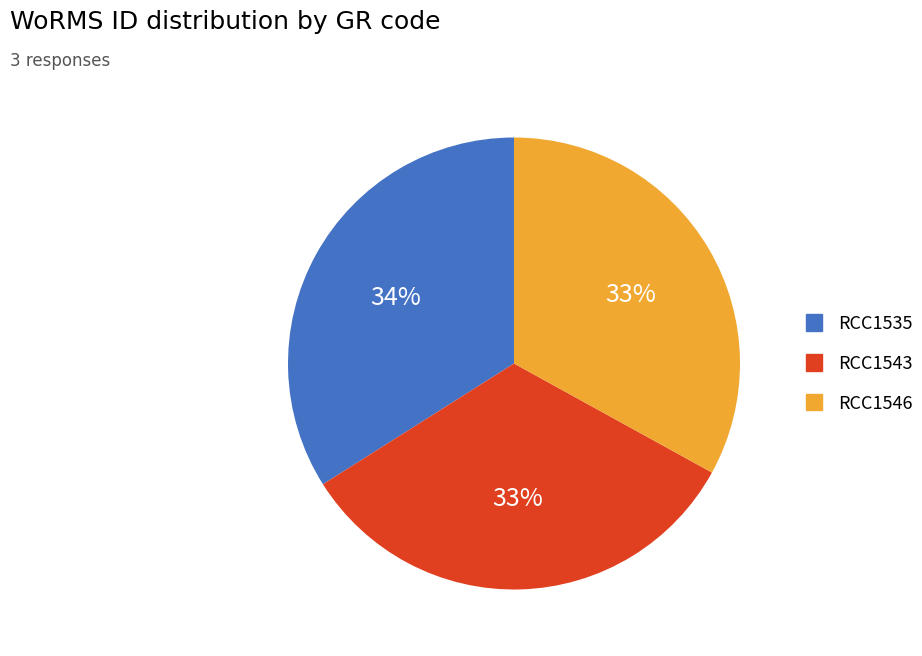

Does RCC1546 account for over 50% of the chart?

No